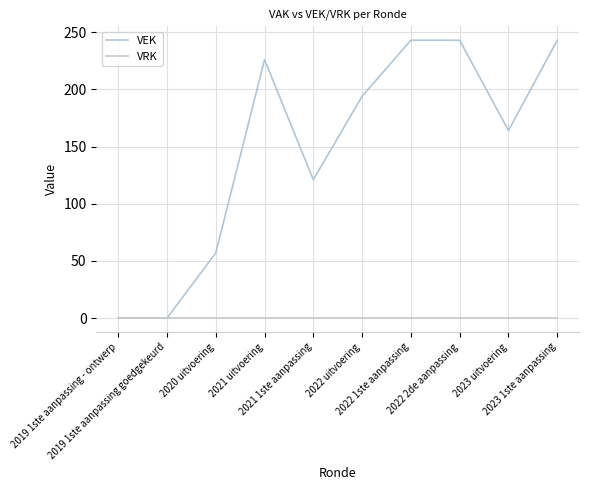

List the series in order of their peak value, highest first.

VEK, VRK